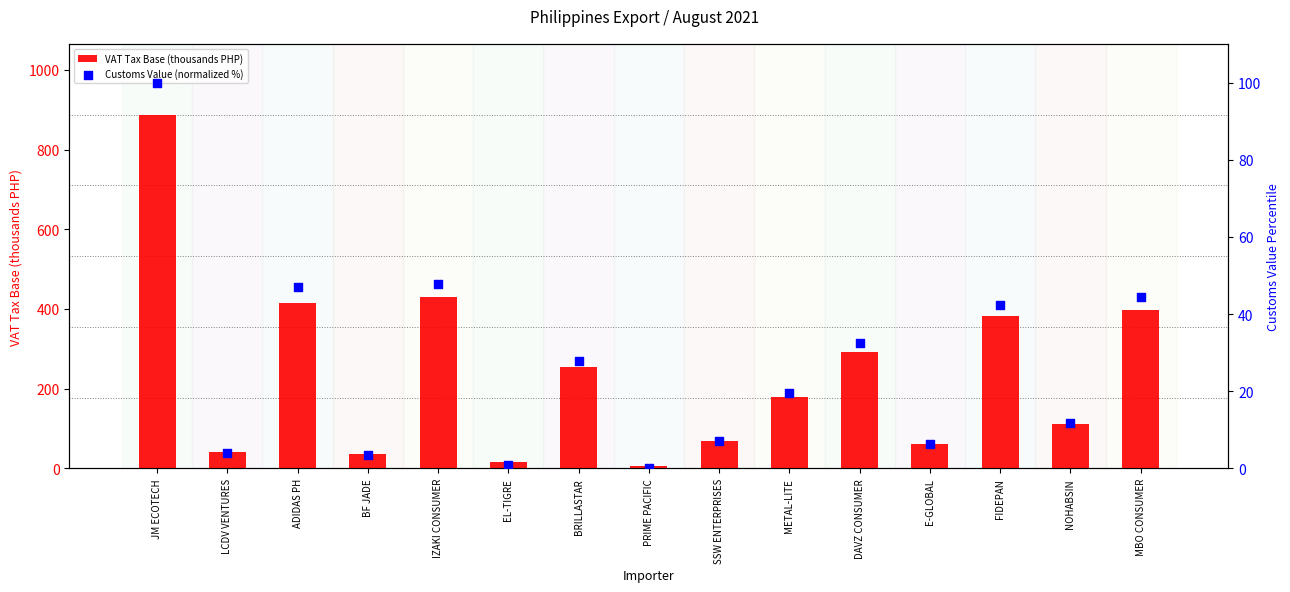

What is the total value across all series at DAVZ CONSUMER?

325.7